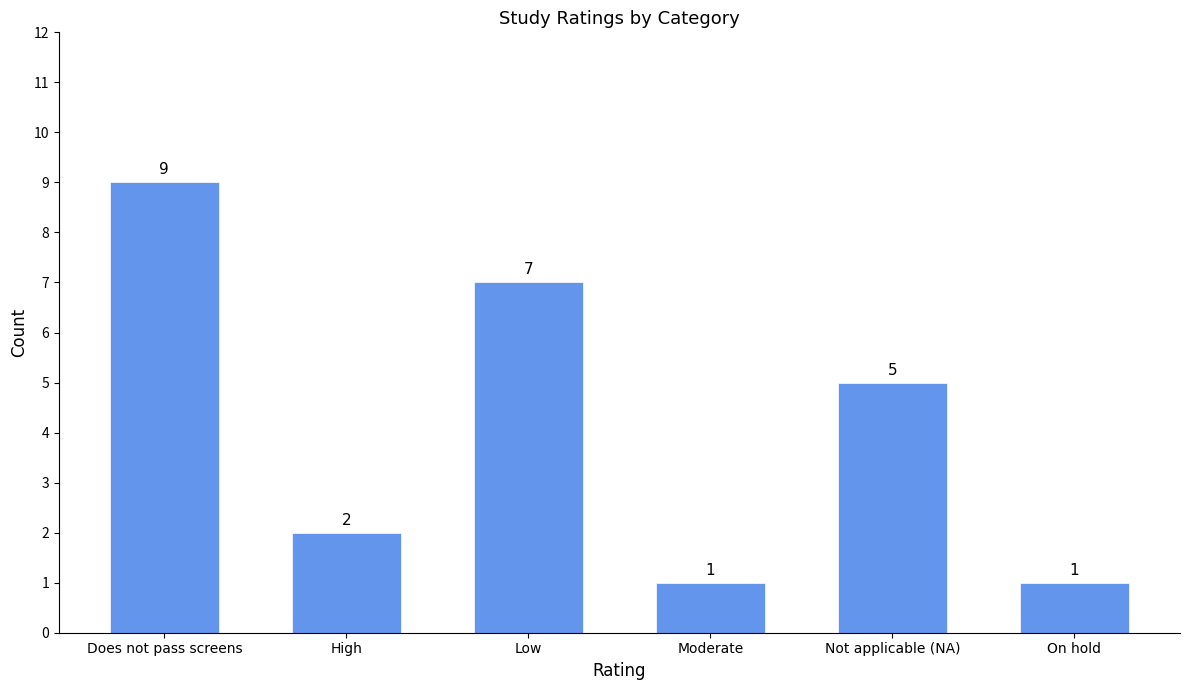

At which label does the data first exceed 5?

Does not pass screens